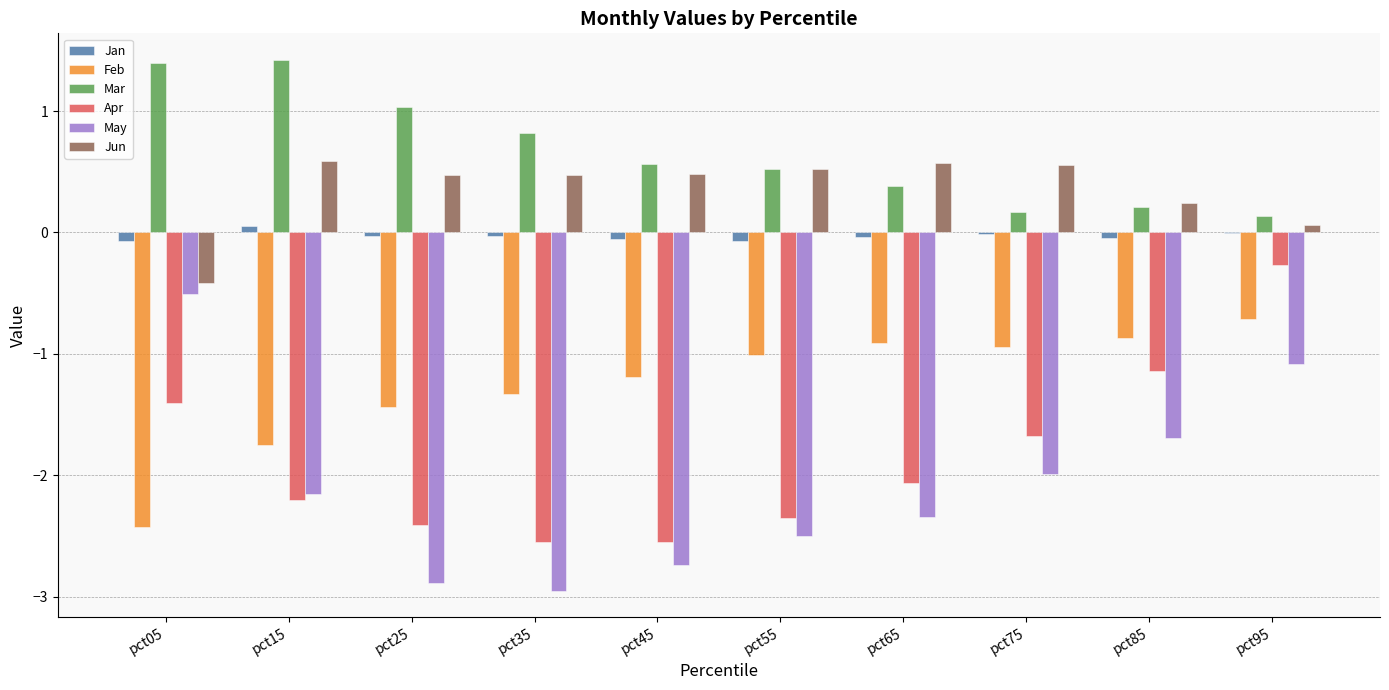

What is the sum of all Jun values?

3.6